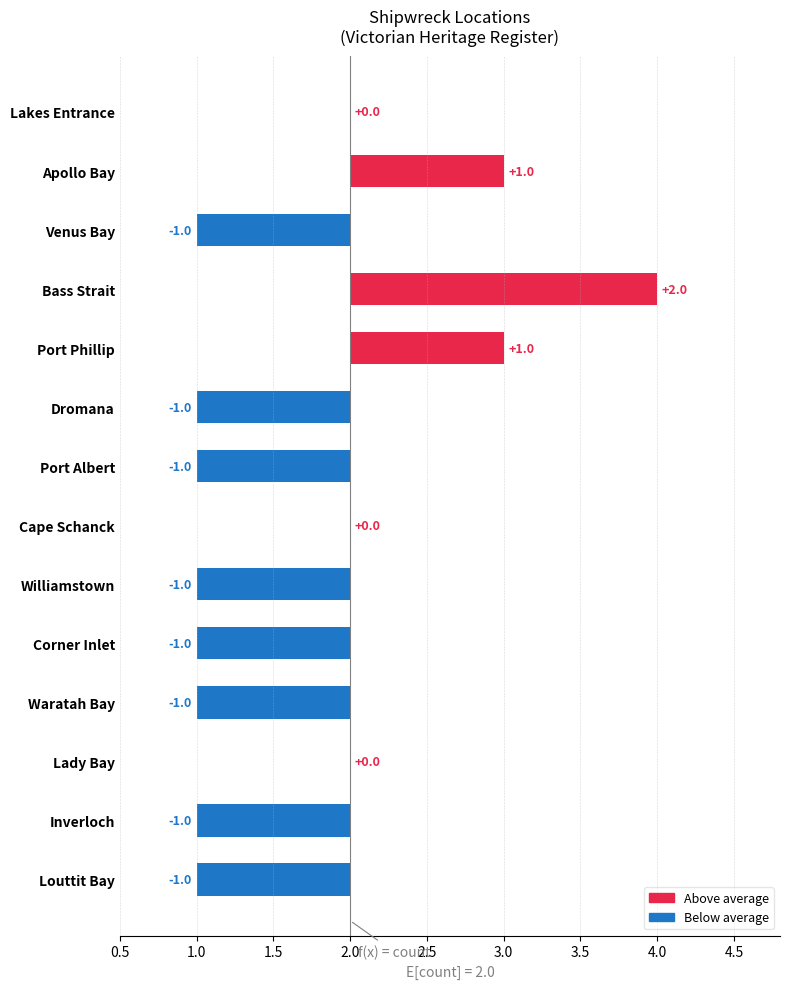

Are the bars grouped side by side (vs. stacked)?

No